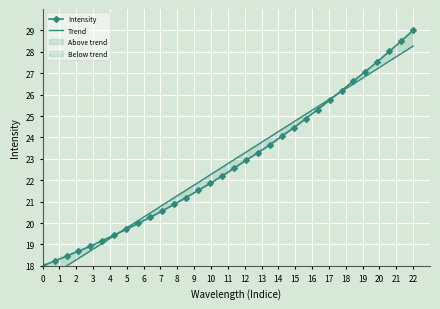

Which series ends up on top after the final intersection of Intensity and Trend?

Intensity